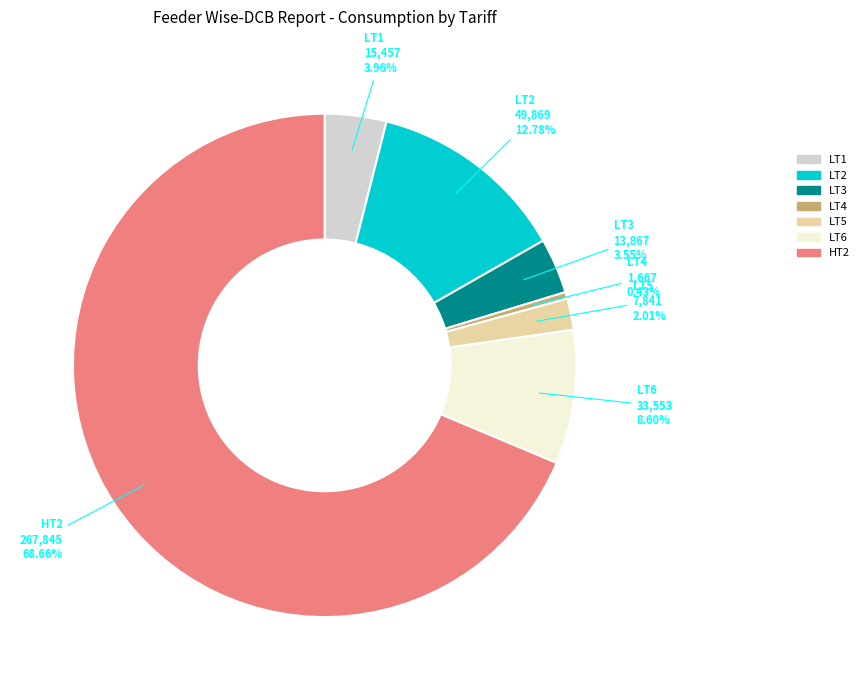

To the nearest percent, what percentage of the pie is LT6?

9%